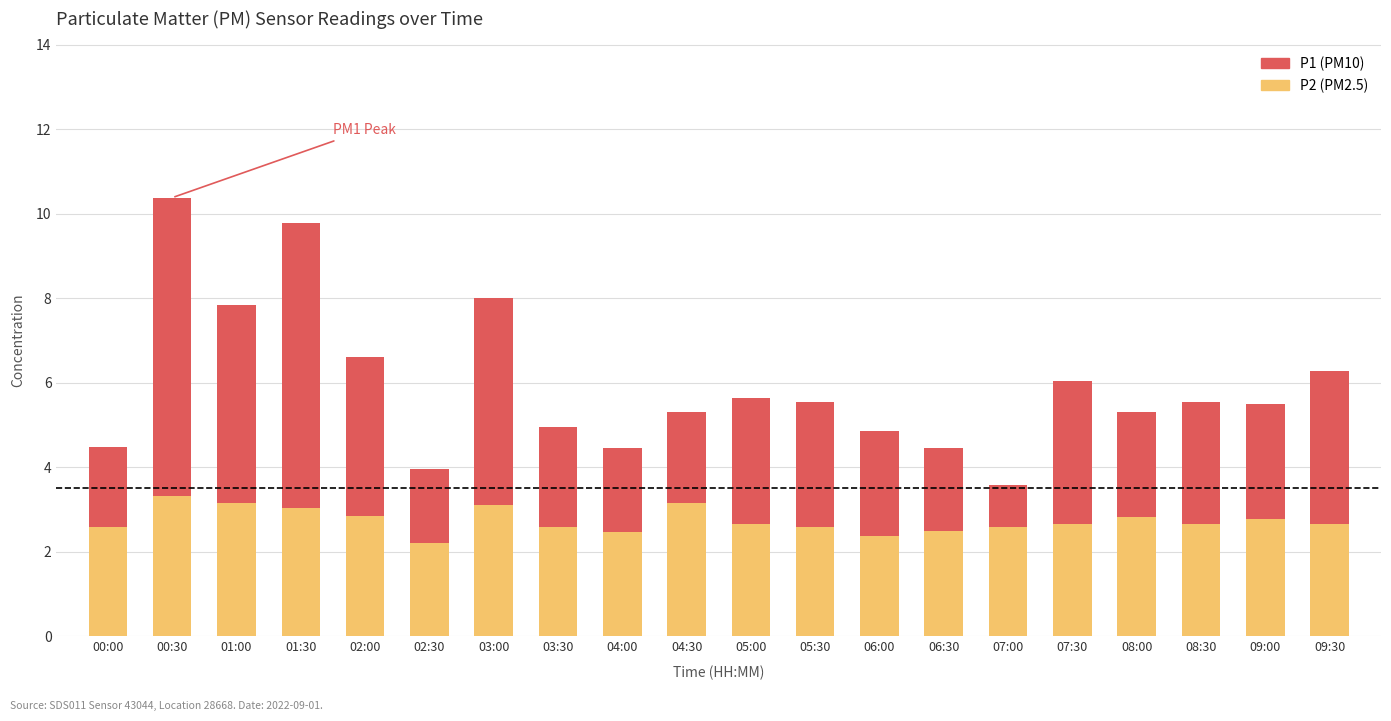

What is the total value across all series at 01:30?

9.8